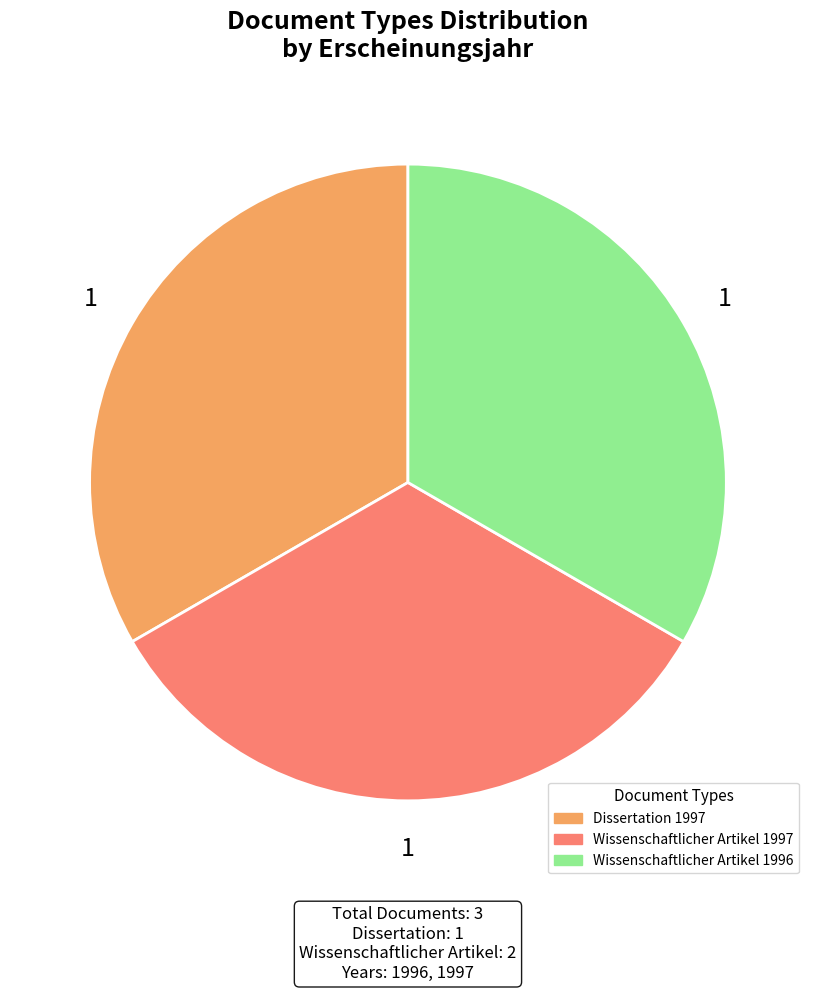

Does any single category account for the majority?

No